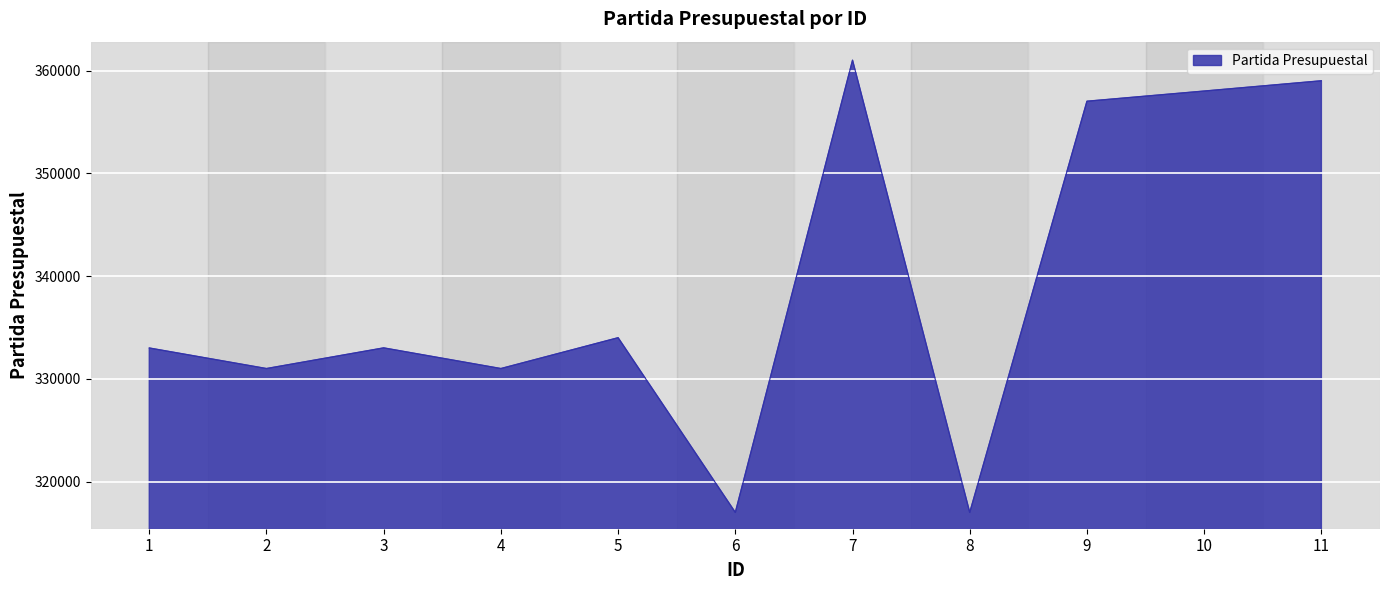

Read the value at 4, to the nearest 50.

331000